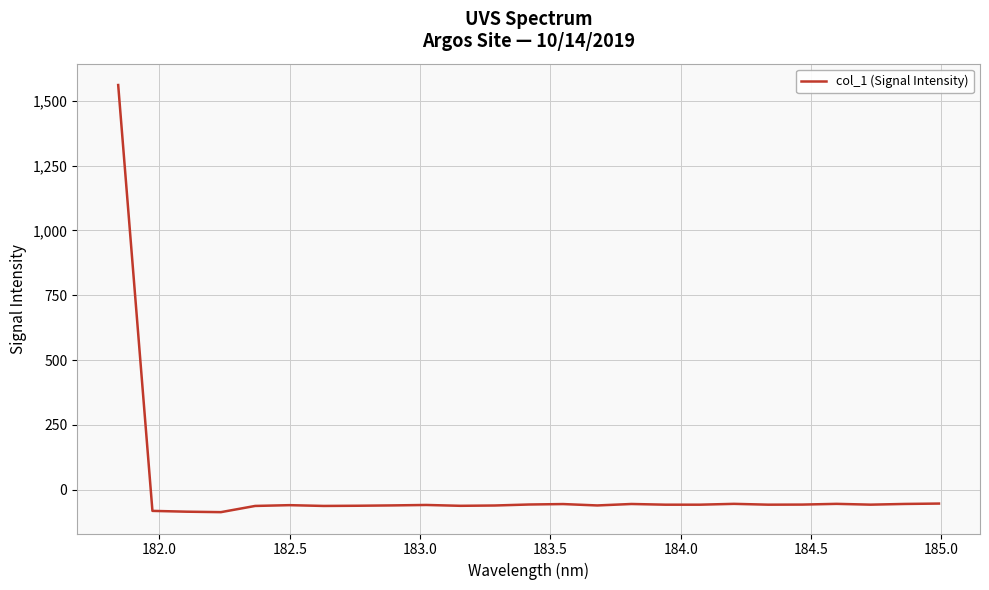

What is the difference between the maximum and minimum values?

1647.2